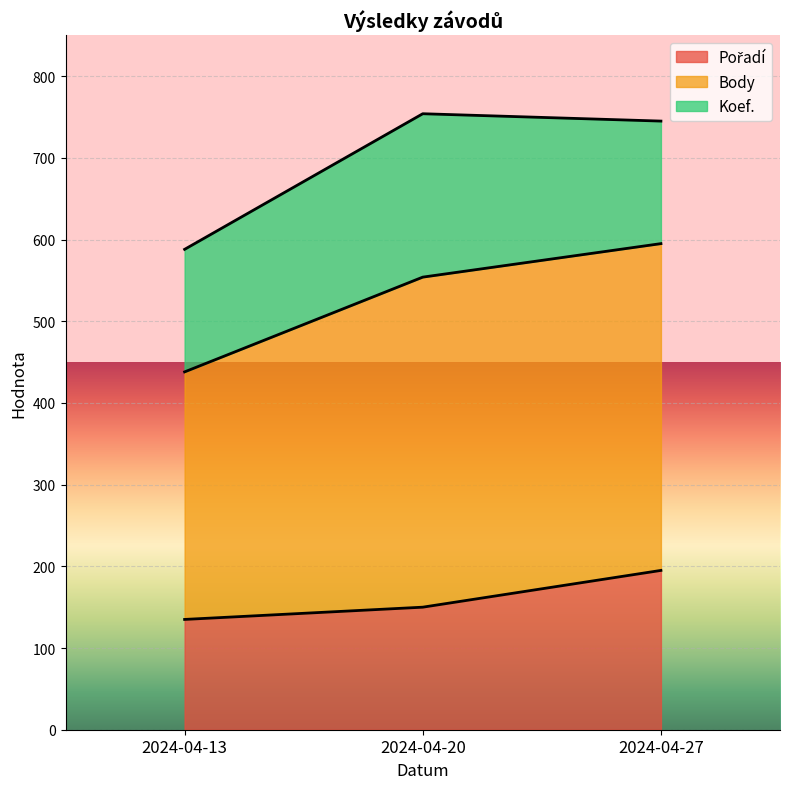

Which series has the largest total across all categories?

Body